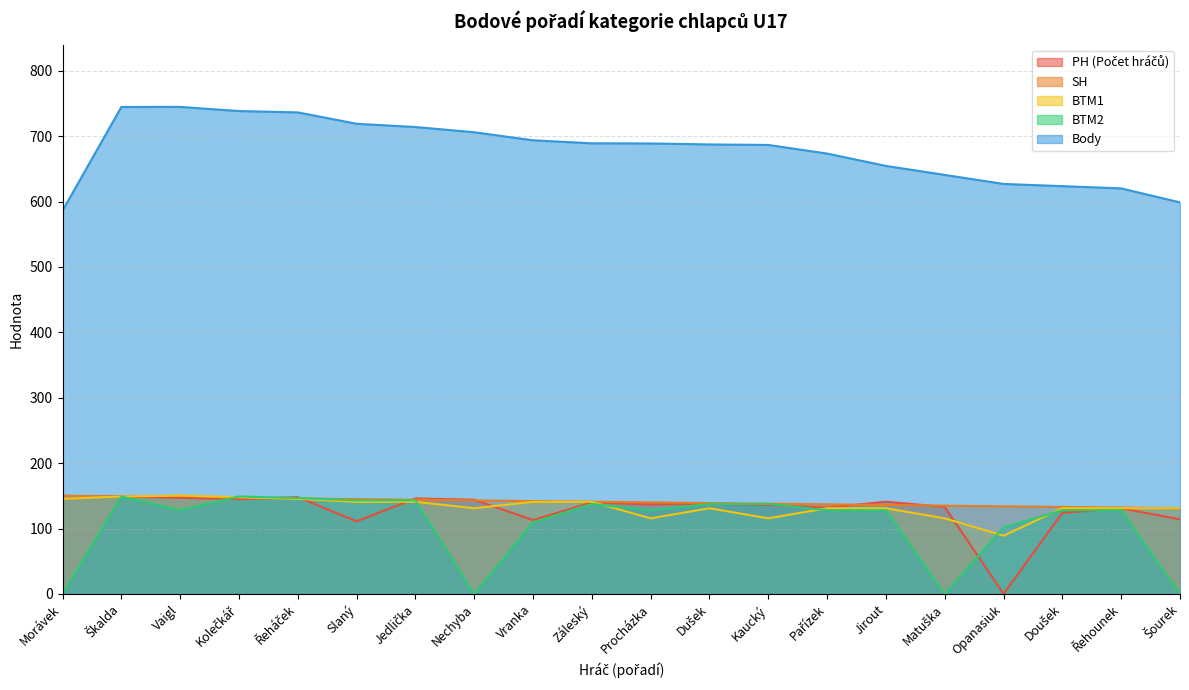

True or false: Body and BTM1 cross at least once.

False